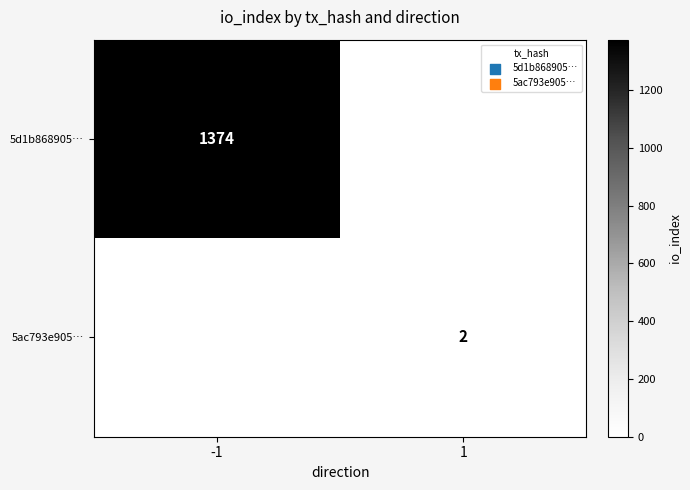

The value of 5ac793e905… at 1 is 2. True or false?

True